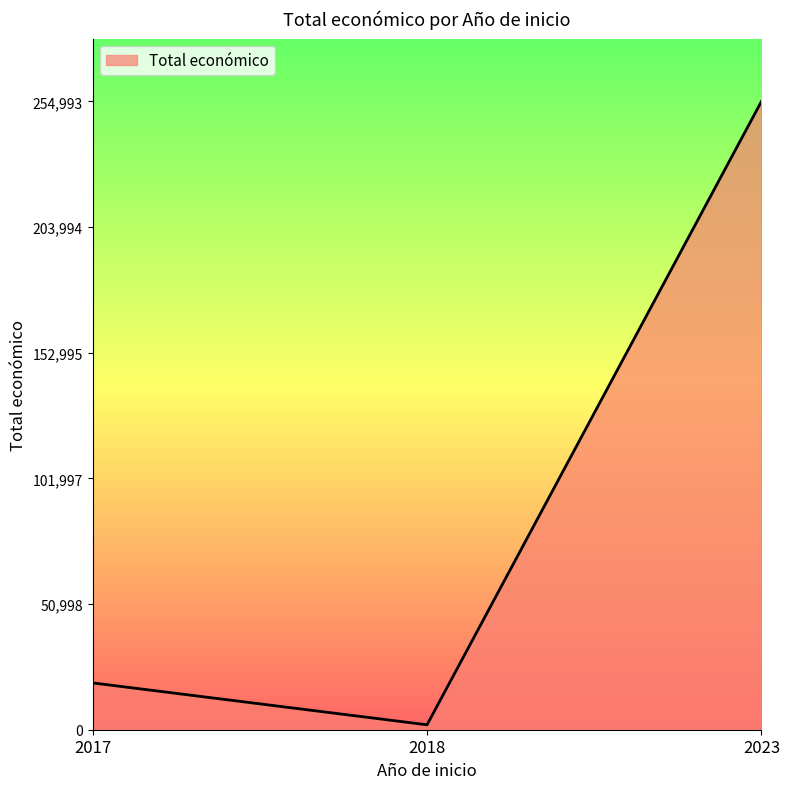

What is the difference between the second highest and second lowest values?

0